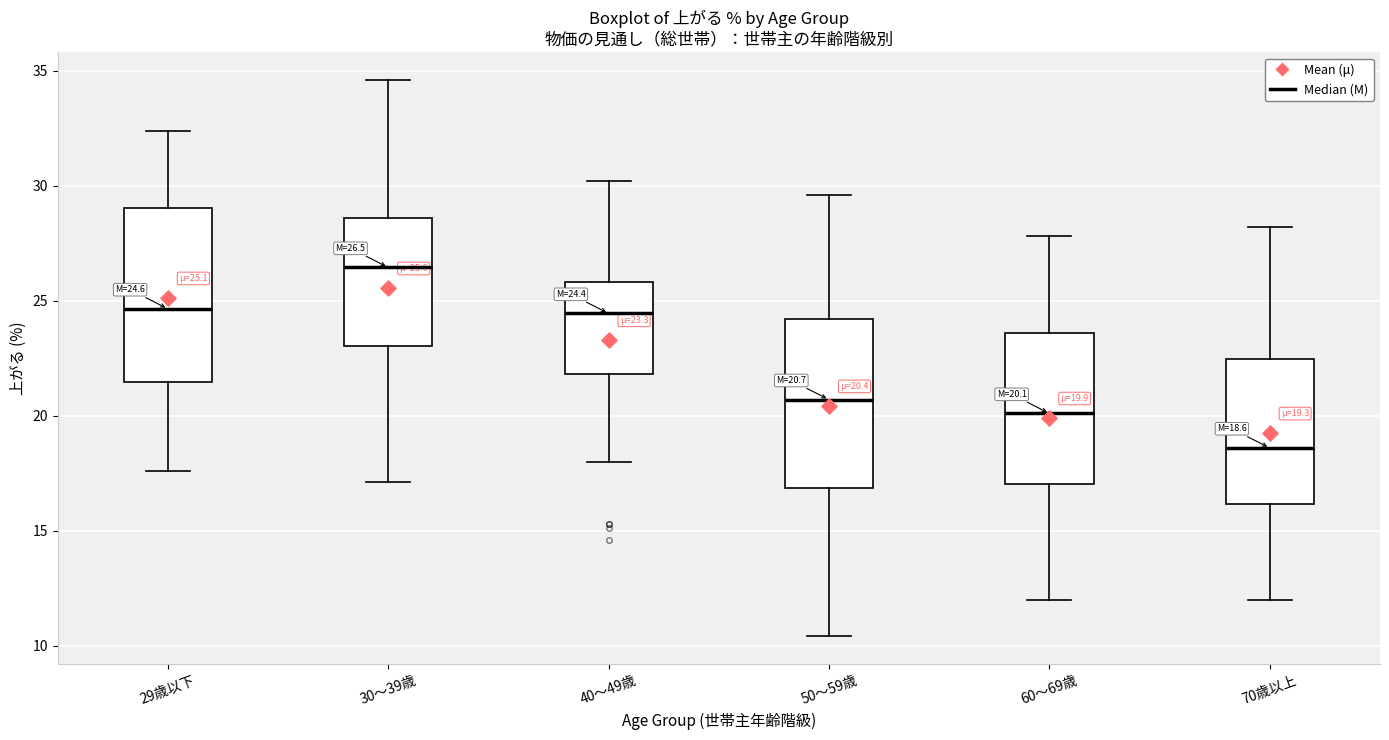

Which box has the highest median line?

30〜39歳